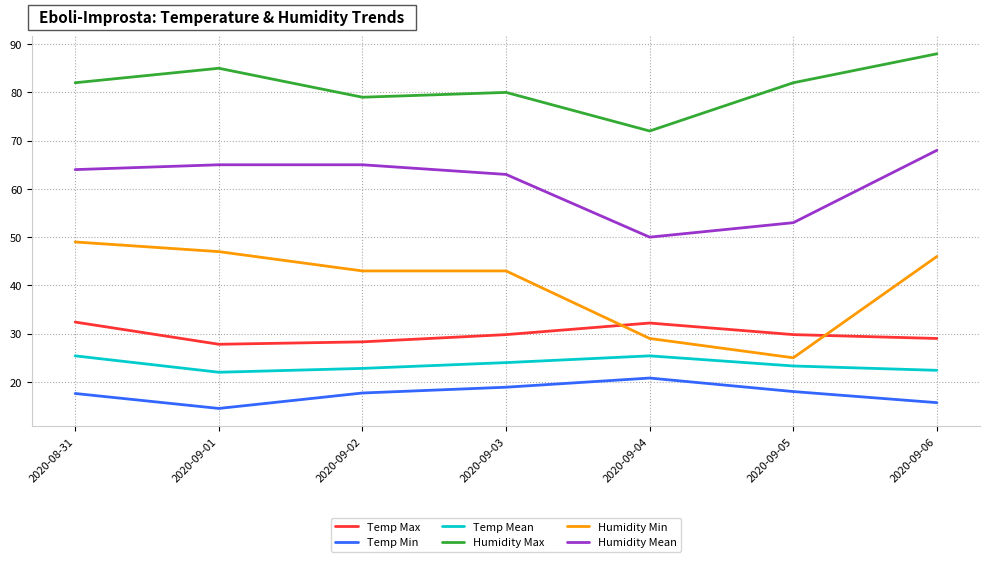

What is the minimum value shown in the chart?

14.5